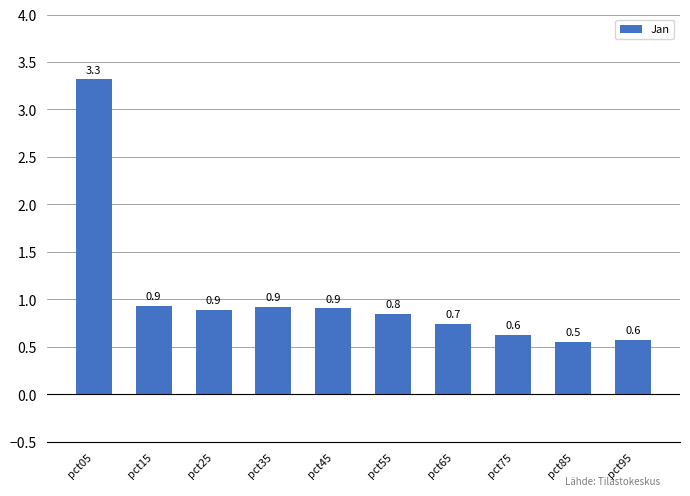

Does the chart contain any negative values?

No